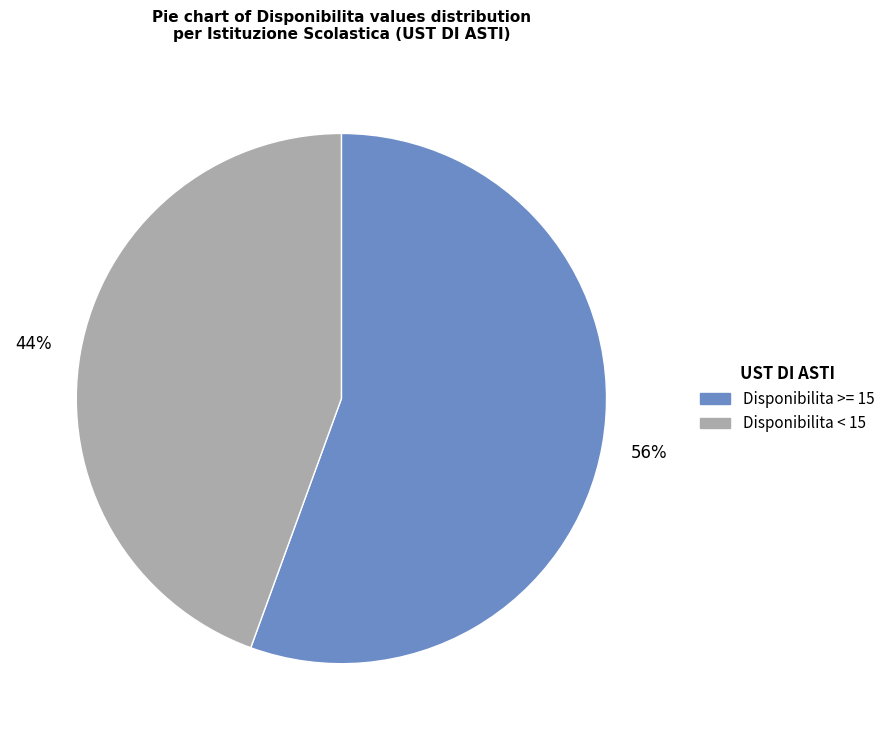

Is there any slice that represents more than half of the pie?

Yes